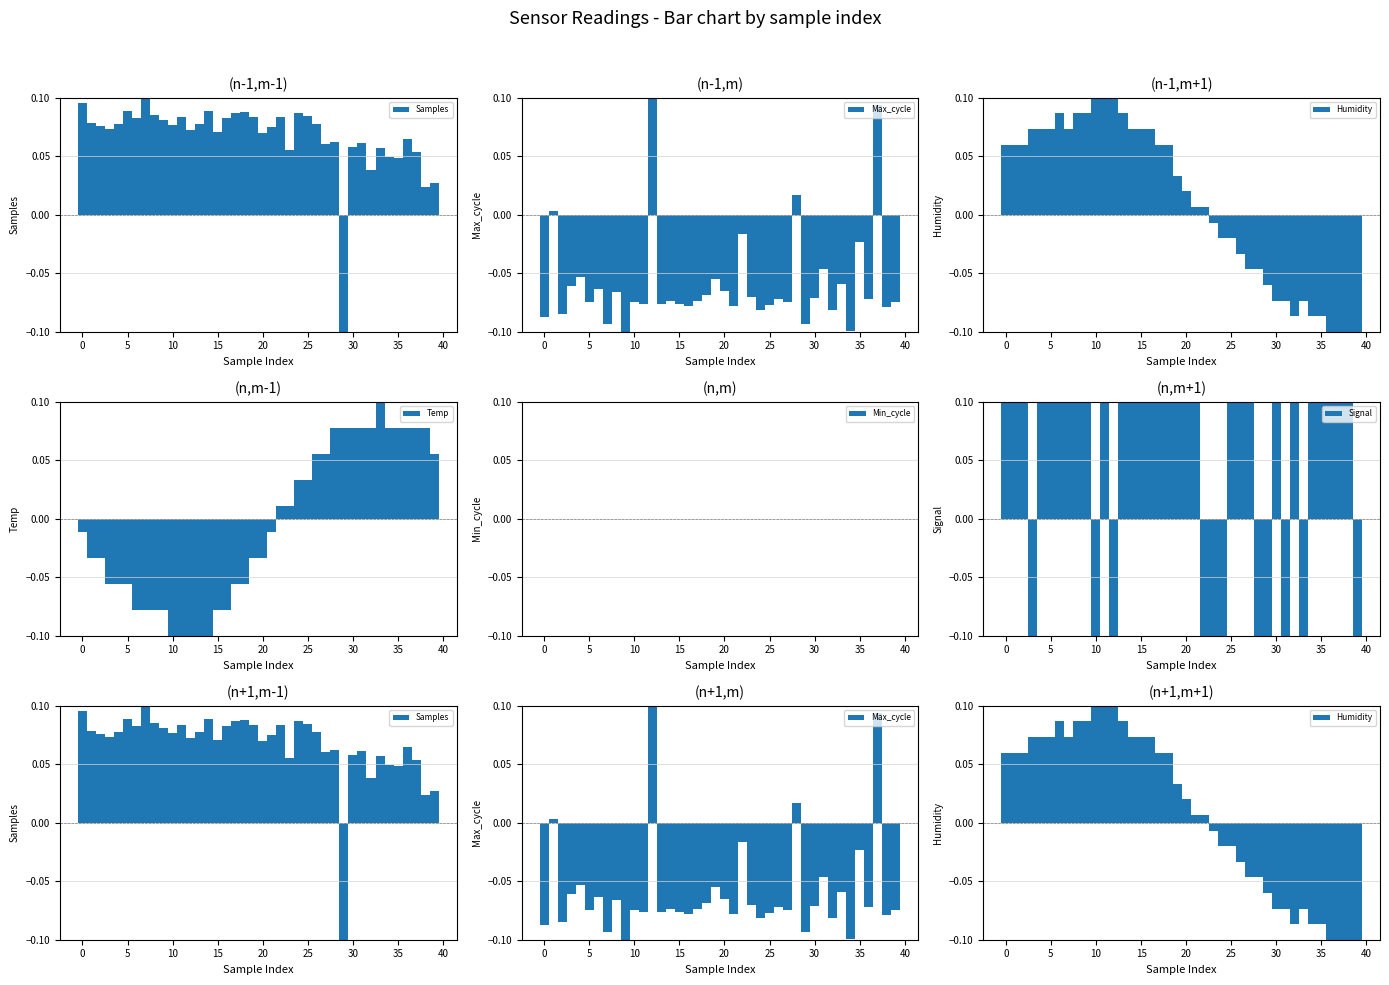

What is the label of the 24th bar from the left?

23